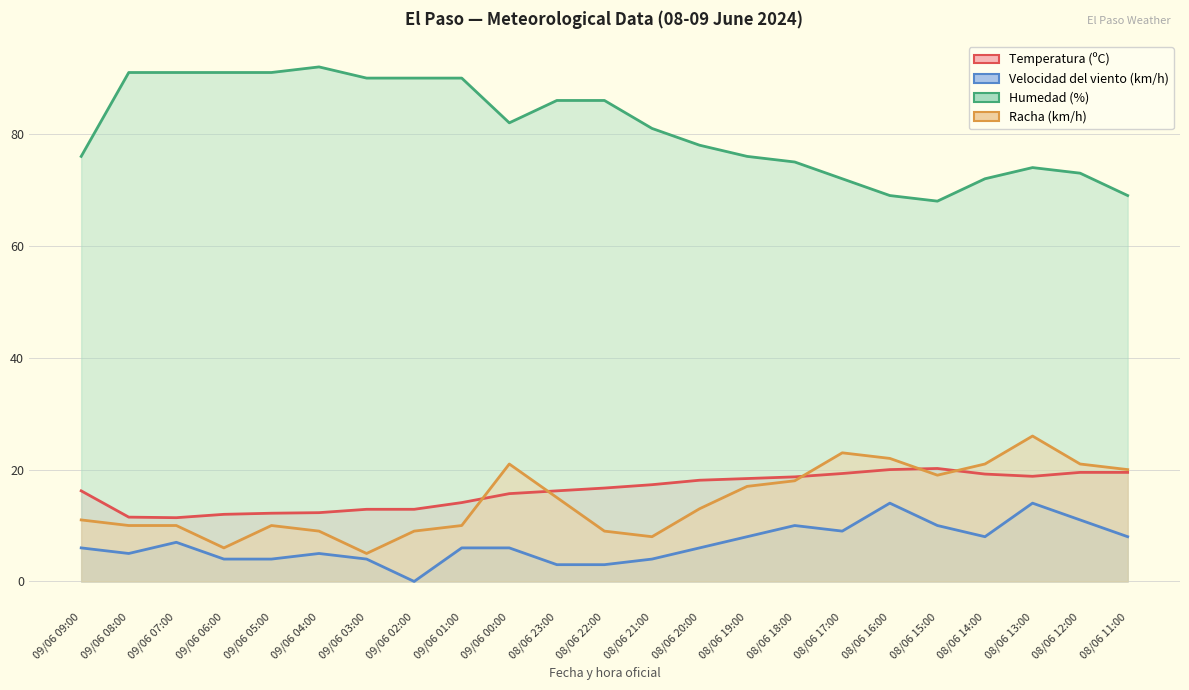

What is the lowest value of the Temperatura (ºC) series?

11.4